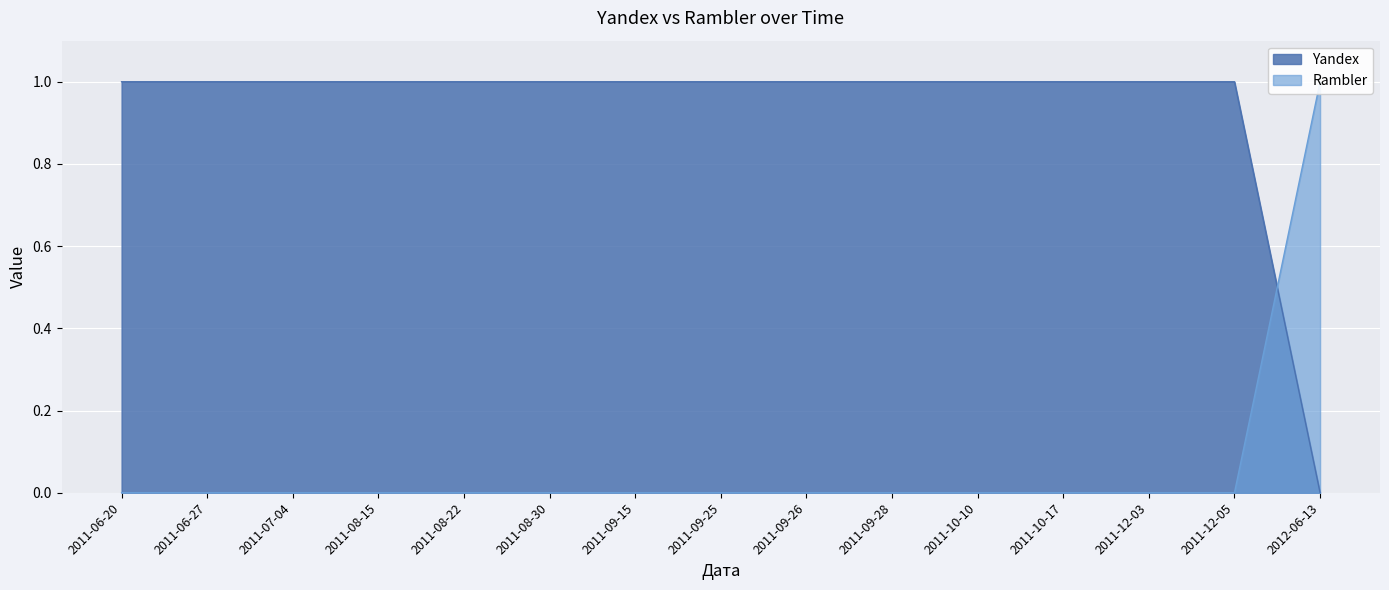

What is the difference between the second highest and minimum values in the Yandex series?

1